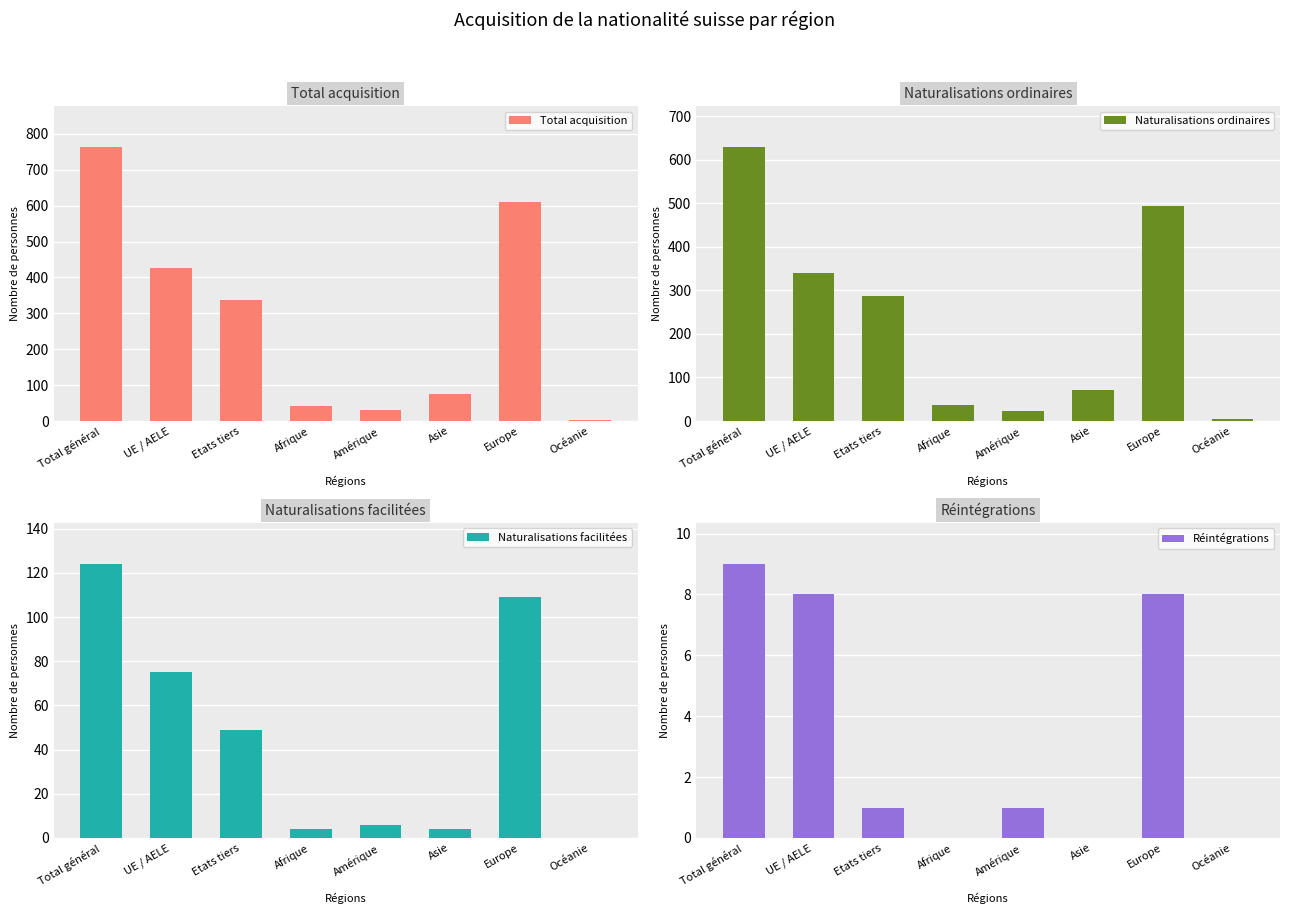

How many bars are there in total?

32